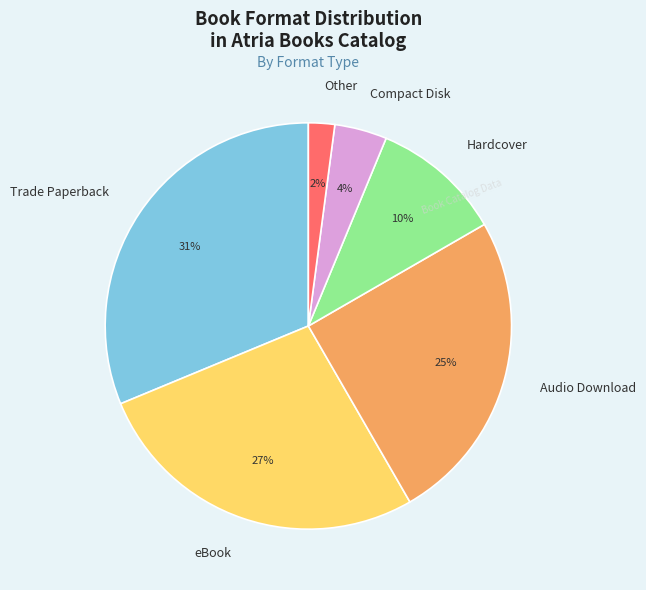

What percentage is the Hardcover slice, to the nearest percent?

10%